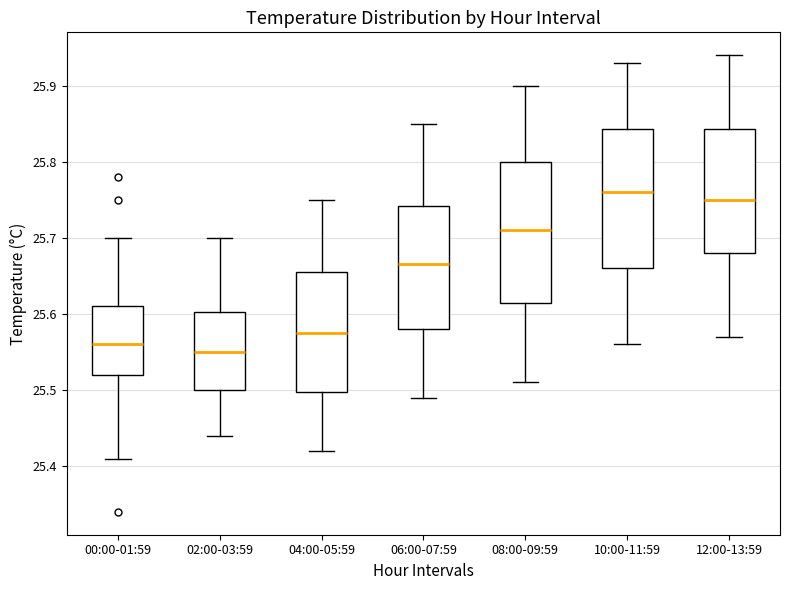

Where does the median line of the box for 04:00-05:59 sit on the y-axis? The values are not printed on the chart, so give them approximately, as read against the axis.

25.58